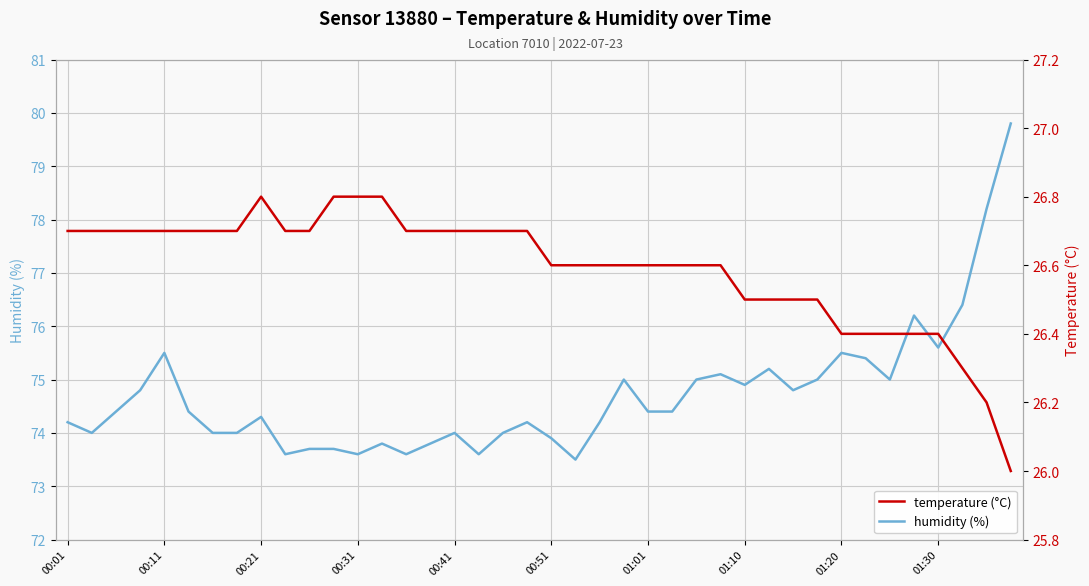

How many data points does each series have?

40